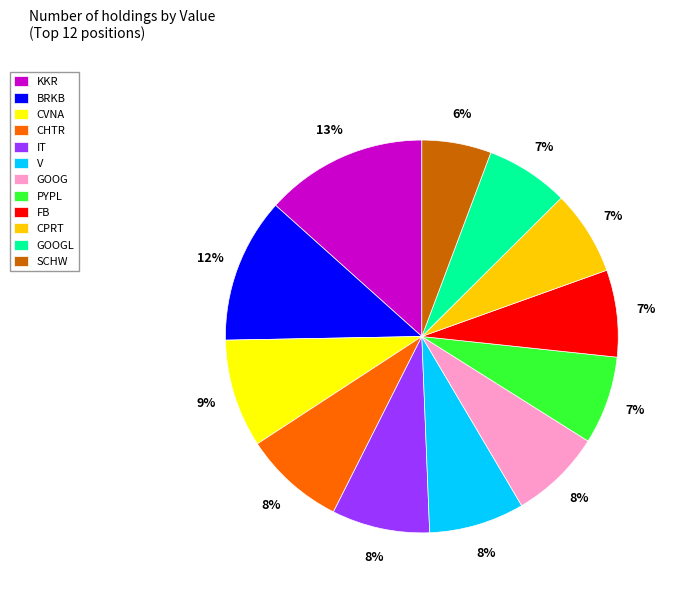

Is it true that CHTR is 8% of the pie?

True